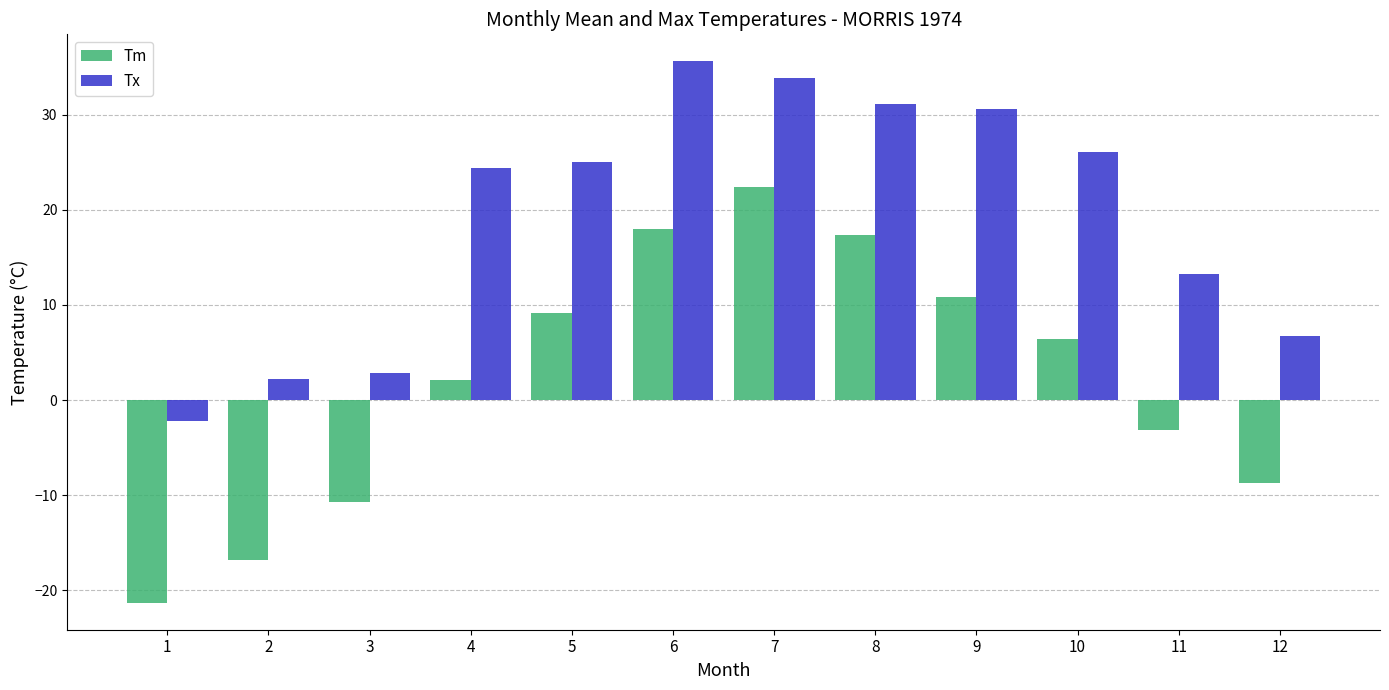

Reading left to right, list all the values displayed in this chart.

Tm: 1=-21.3	2=-16.8	3=-10.7	4=2.1	5=9.1	6=18.0	7=22.4	8=17.3	9=10.8	10=6.4	11=-3.1	12=-8.7
Tx: 1=-2.2	2=2.2	3=2.8	4=24.4	5=25.0	6=35.6	7=33.9	8=31.1	9=30.6	10=26.1	11=13.3	12=6.7